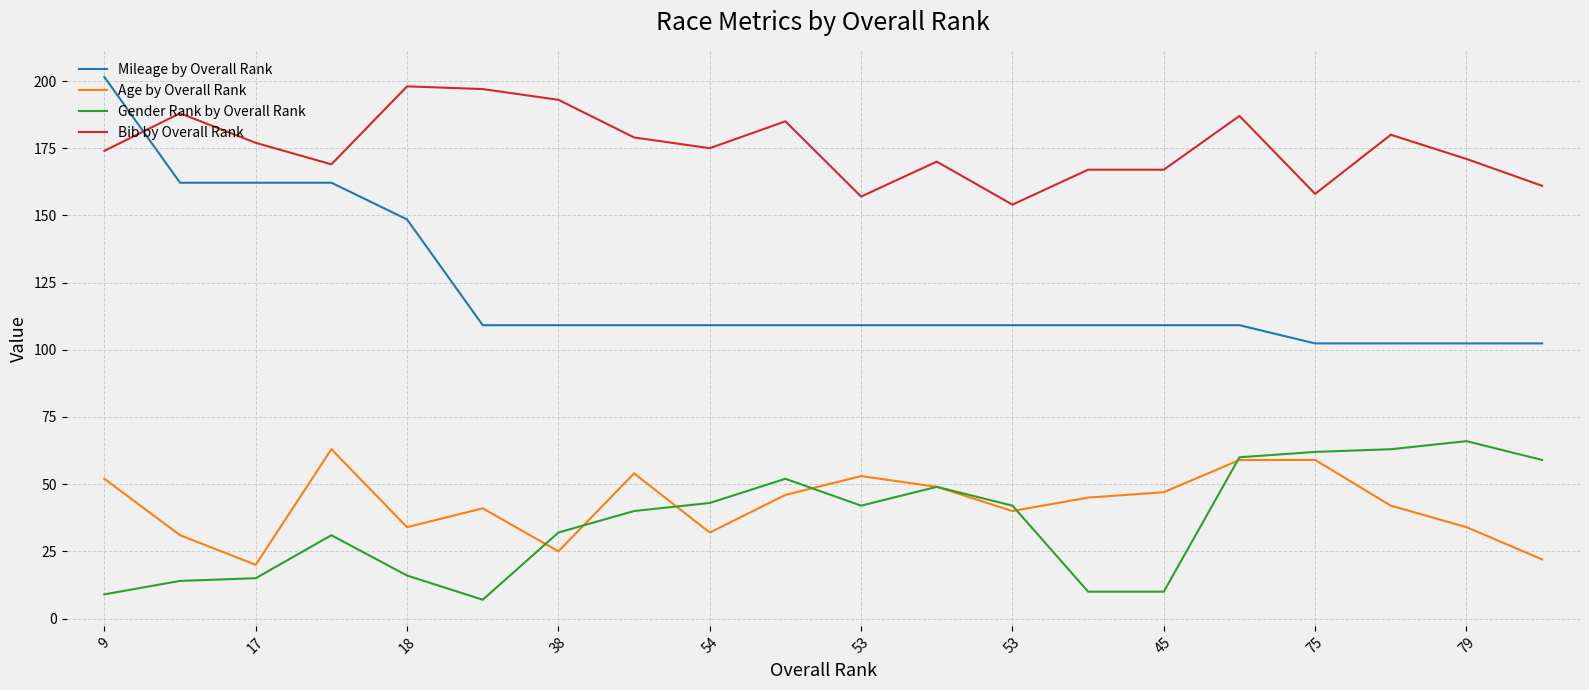

What is the greatest value displayed?

201.5